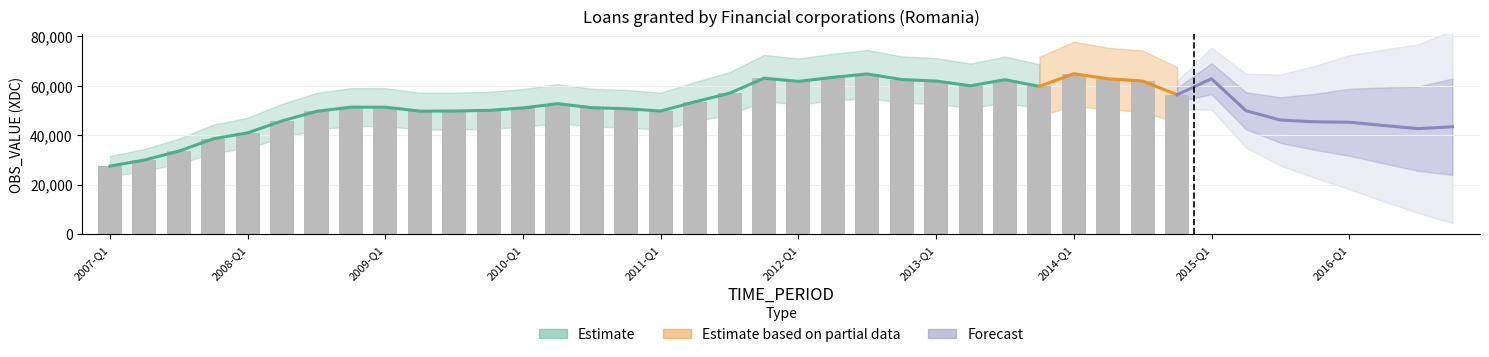

Is it true that the value at 2013-Q1 is 99028.2?

False